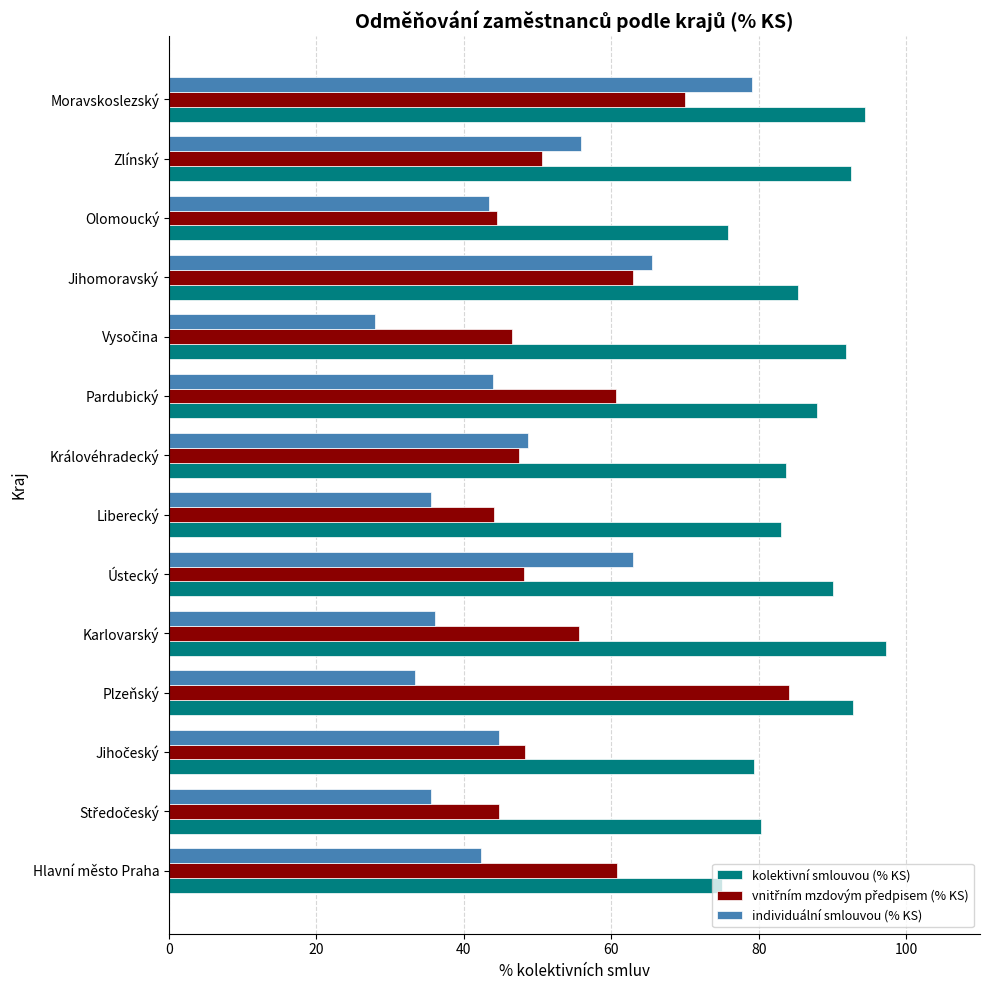

What is the maximum value shown in the chart?

97.2